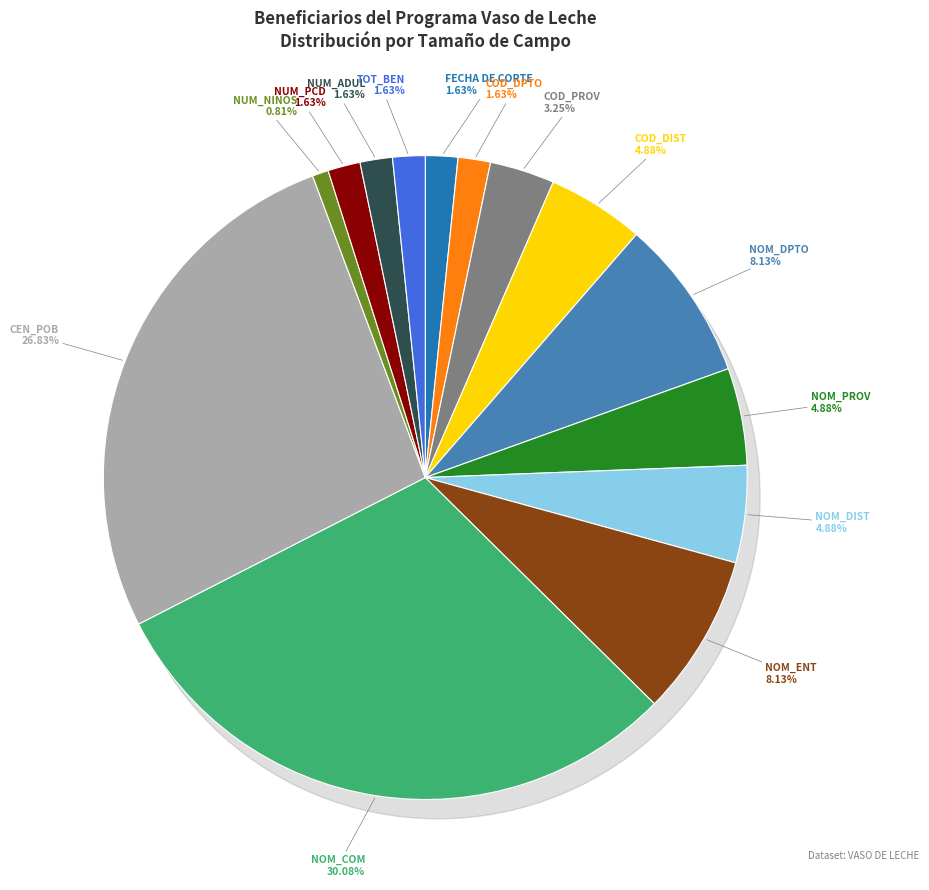

Does any single category account for the majority?

No